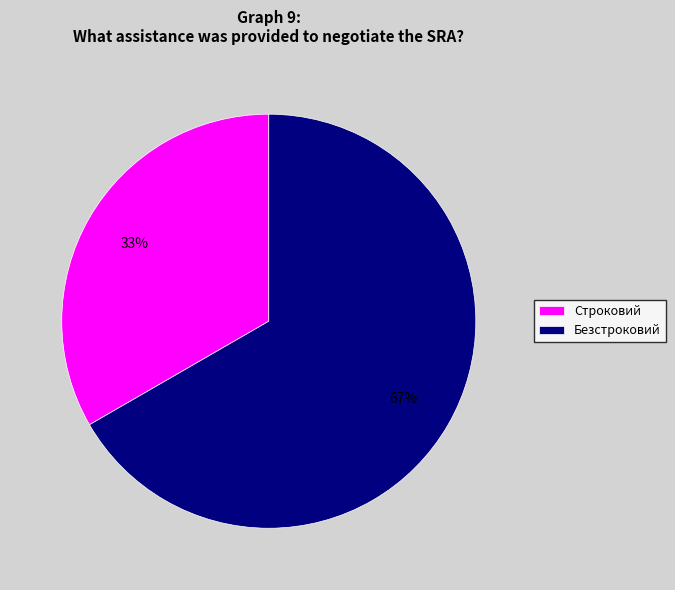

How many slices are in this pie chart?

2